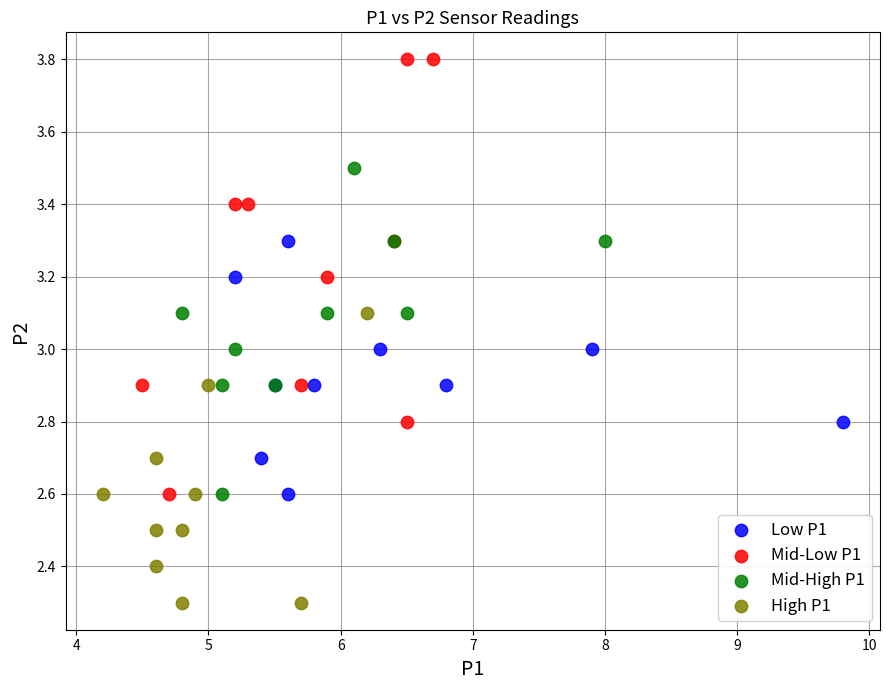

Which series has the widest spread of Y values?

Mid-Low P1